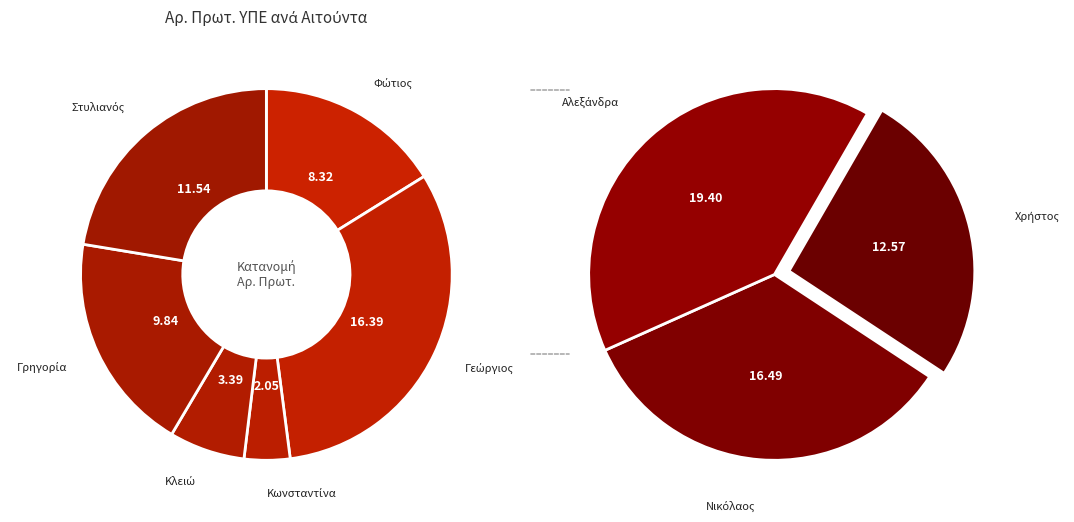

Does any single category account for the majority?

No